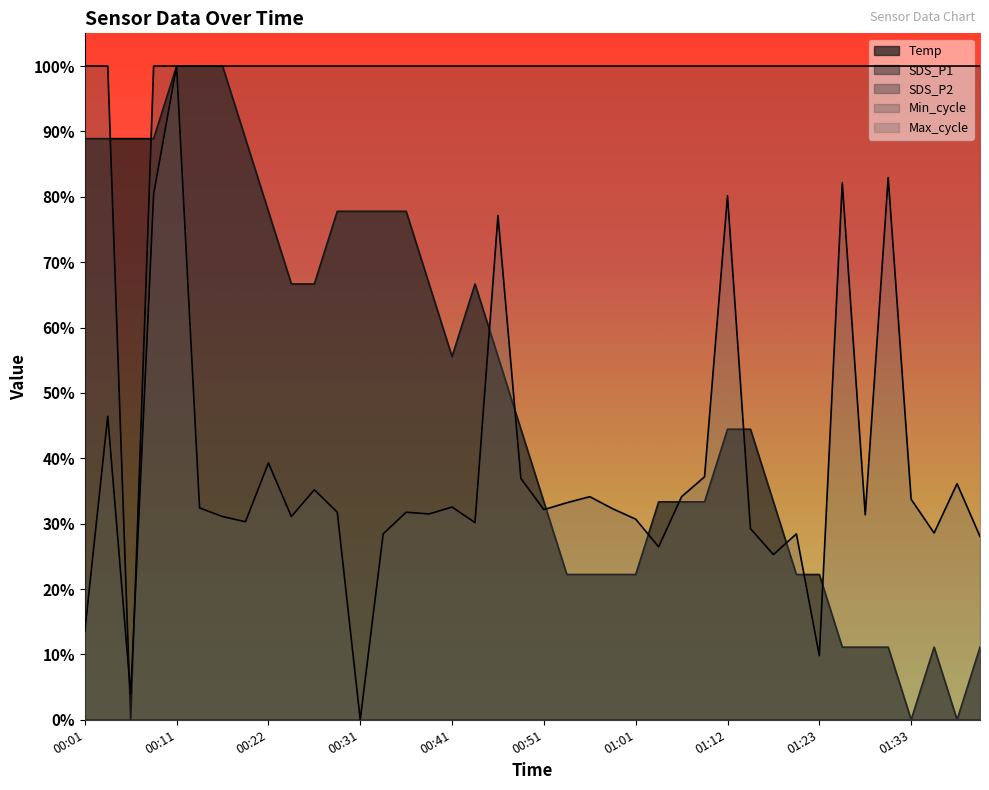

What is the label of the 17th point from the right?

00:59